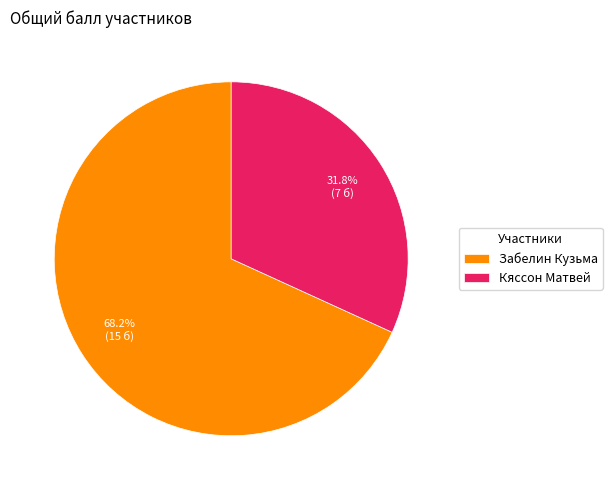

What is the largest slice in the pie chart?

Забелин Кузьма